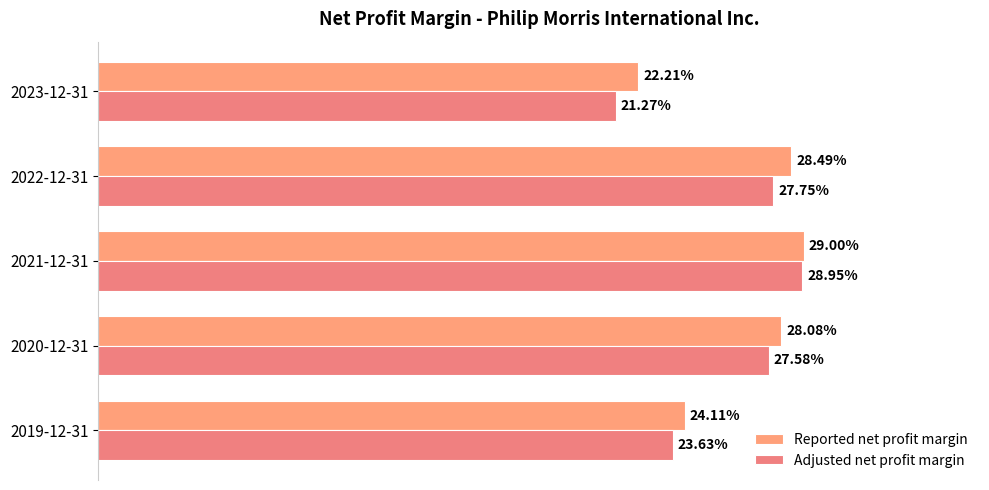

Does the chart contain any negative values?

No